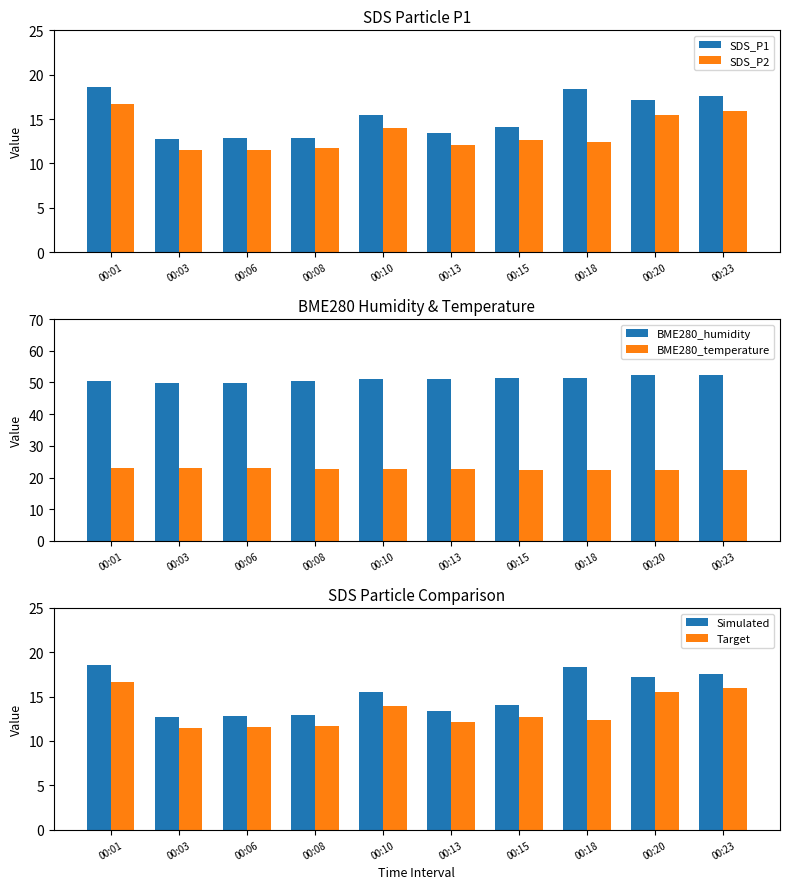

Between 00:03 and 00:08, which series saw the biggest shift?

BME280_humidity